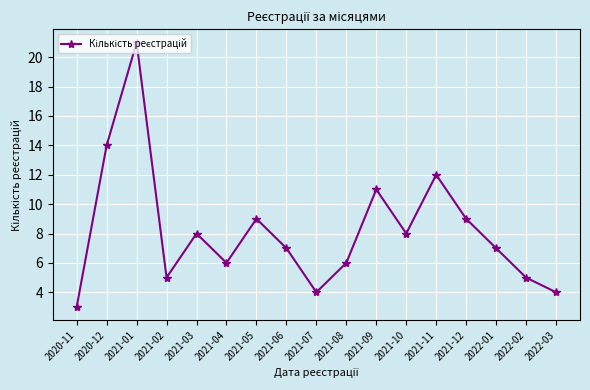

Does the chart display data point markers on the line(s)?

Yes